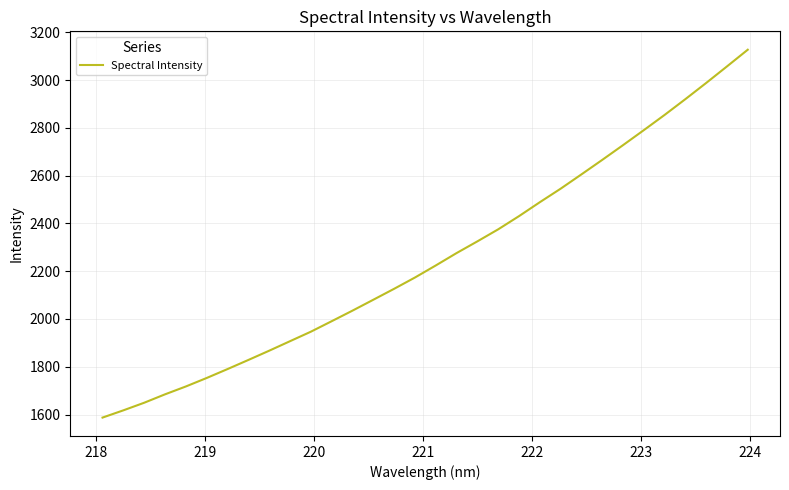

How many distinct data groups are displayed?

1